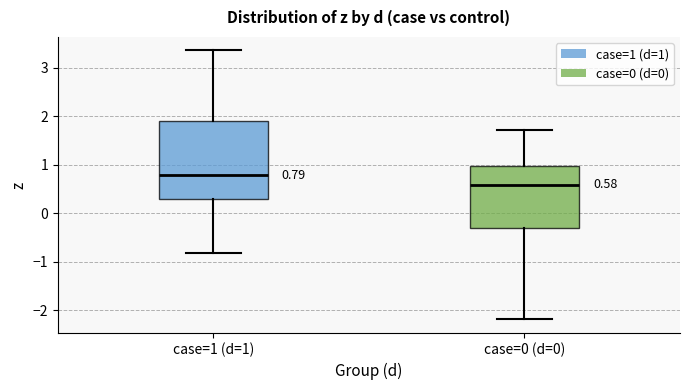

Which box has the lowest median line?

case=0 (d=0)